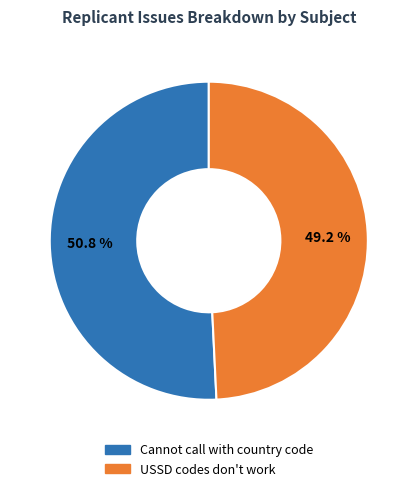

Rank the categories by value from highest to lowest.

Cannot call with country code, USSD codes don't work